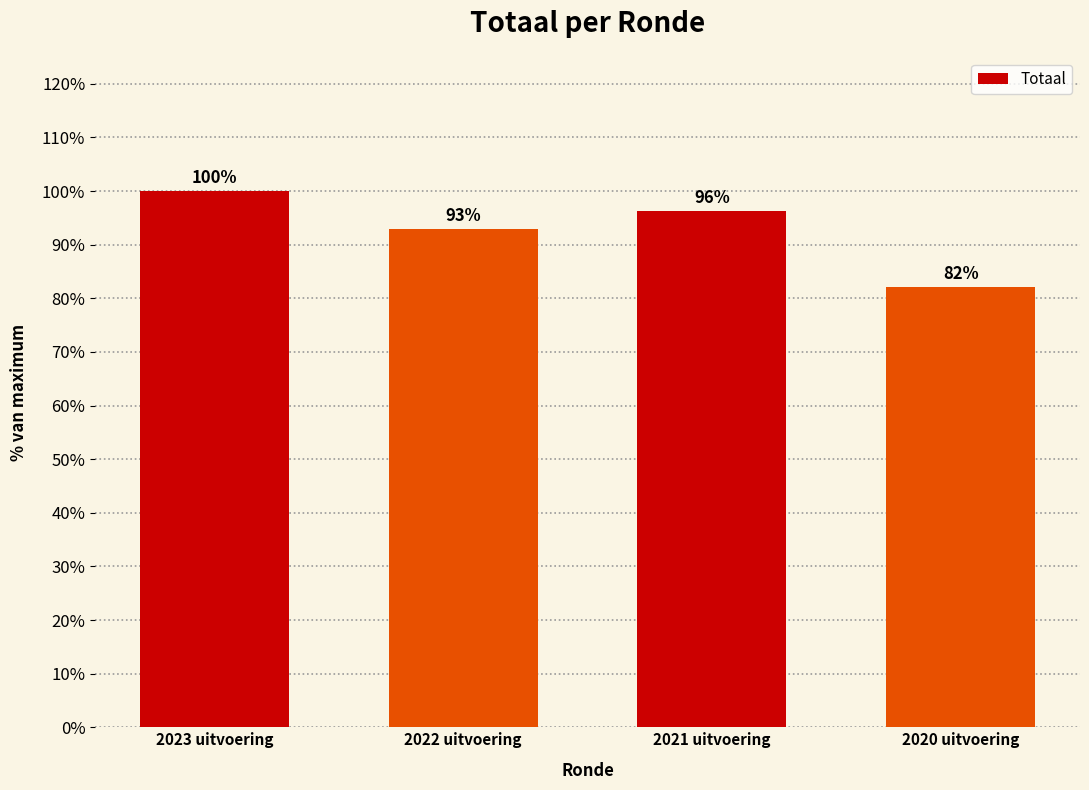

What is the difference between the maximum and minimum values?

18.0